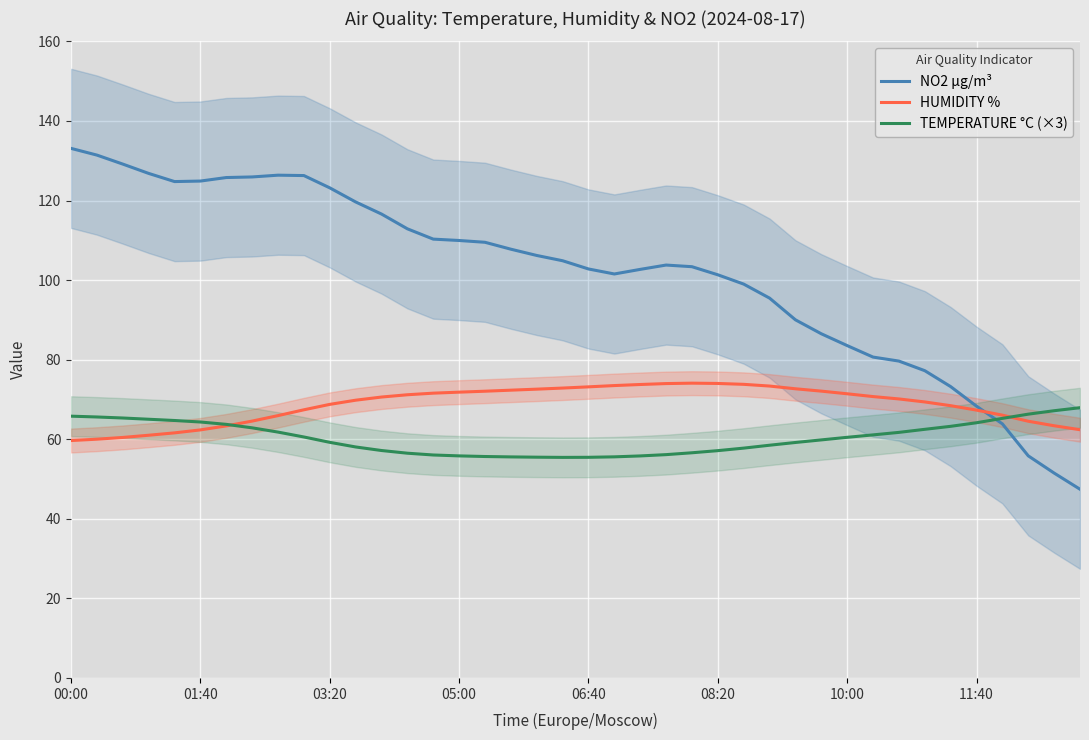

At how many categories does at least one series exceed 52?

40